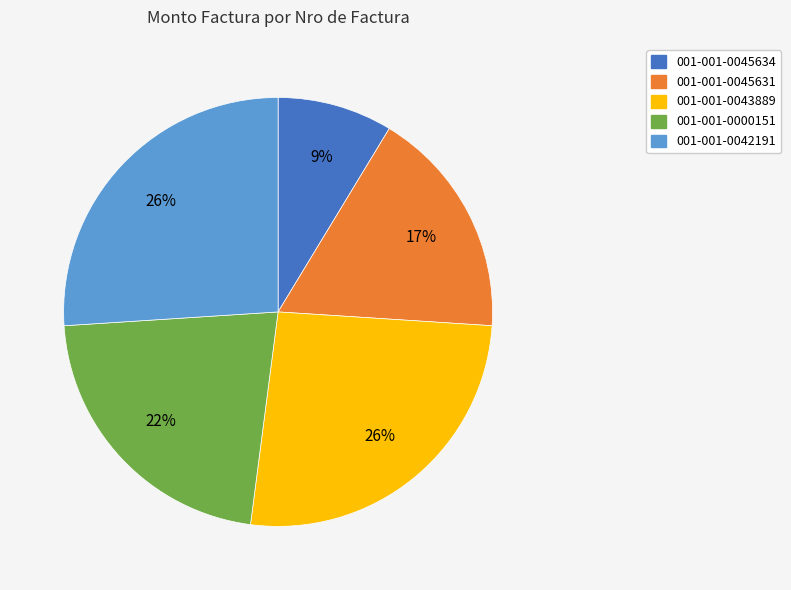

Which category has the smallest portion of the pie?

001-001-0045634